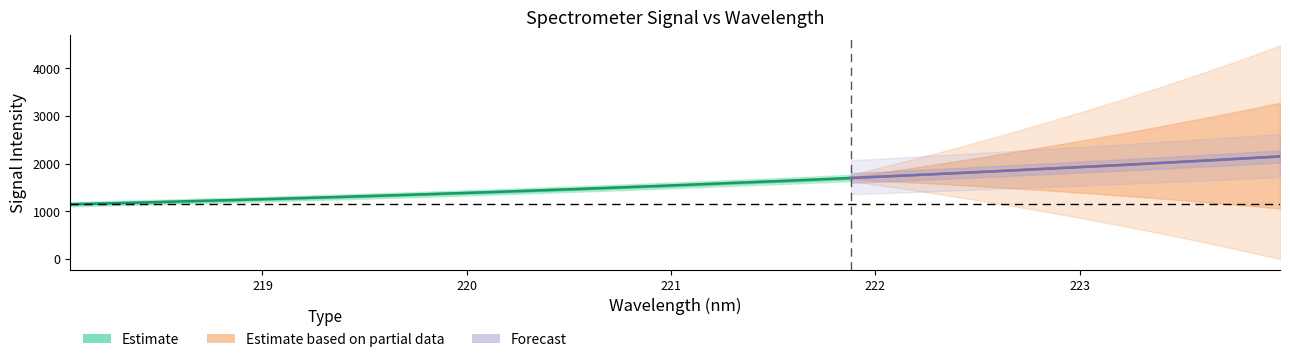

Reading left to right, extract all data points from this chart.

x: 0=218.1	1=218.3	2=218.4	3=218.6	4=218.8	5=219.0	6=219.2	7=219.4	8=219.6	9=219.8	10=220.0	11=220.2	12=220.4	13=220.5	14=220.7	15=220.9	16=221.1	17=221.3	18=221.5	19=221.7	20=221.9	21=222.1	22=222.3	23=222.5	24=222.6	25=222.8	26=223.0	27=223.2	28=223.4	29=223.6	30=223.8	31=224.0
y: 0=1150.4	1=1169.9	2=1190.9	3=1214.0	4=1234.8	5=1257.8	6=1282.1	7=1306.9	8=1332.1	9=1357.8	10=1385.1	11=1412.1	12=1441.9	13=1471.1	14=1501.5	15=1532.3	16=1565.1	17=1599.0	18=1631.7	19=1665.7	20=1701.6	21=1738.1	22=1775.9	23=1815.0	24=1854.8	25=1894.8	26=1935.1	27=1976.5	28=2019.6	29=2063.1	30=2107.1	31=2153.7